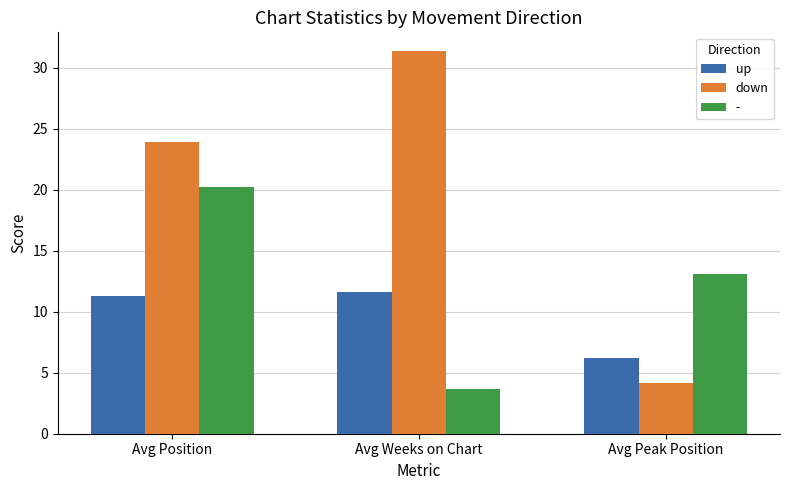

Read the down value at Avg Peak Position.

4.2